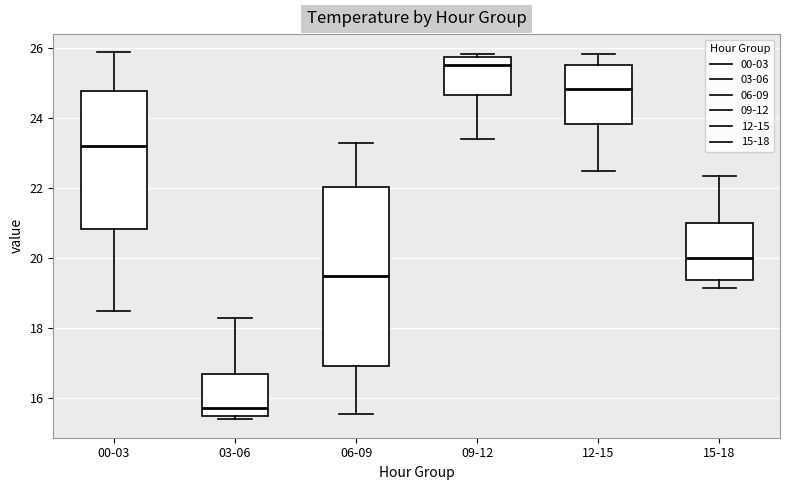

Comparing the boxes themselves (not the whiskers), which one is the tallest?

06-09